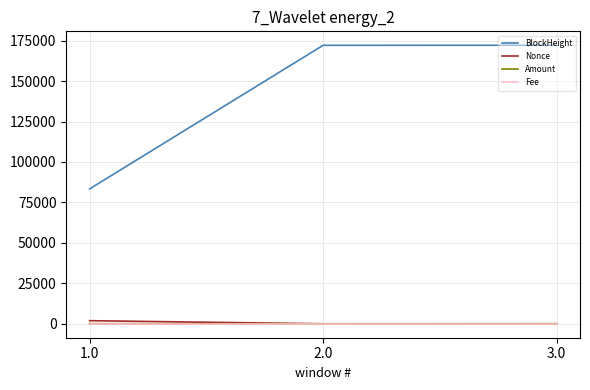

What is the maximum value for BlockHeight?

172138.0